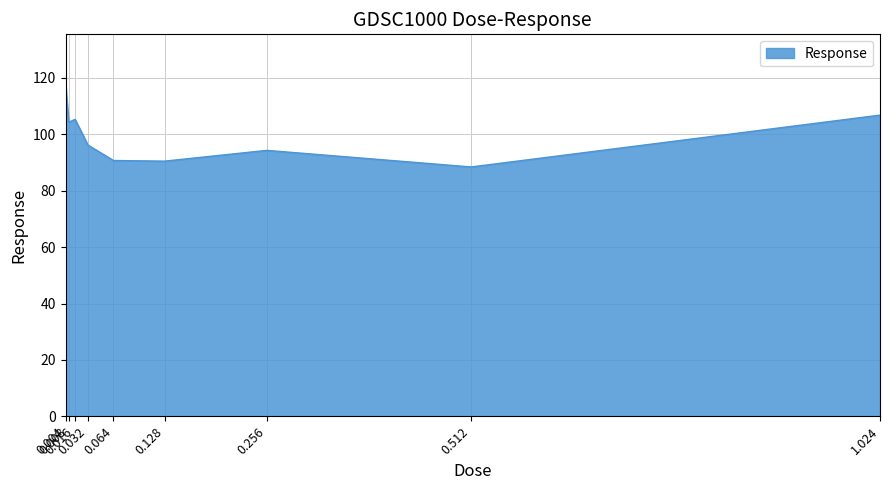

How many distinct data groups are displayed?

1